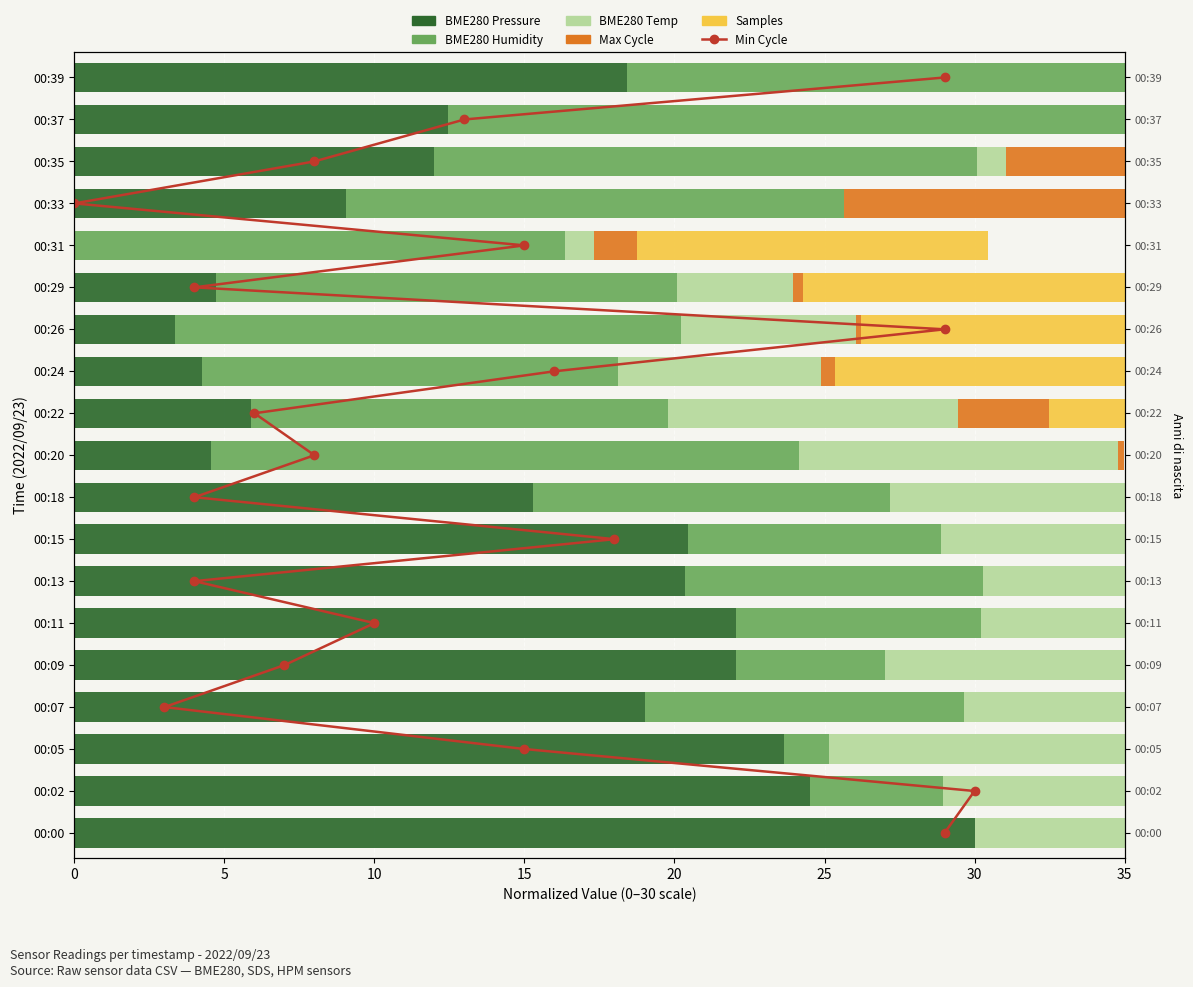

How many values in the Min Cycle series are below 9?

9